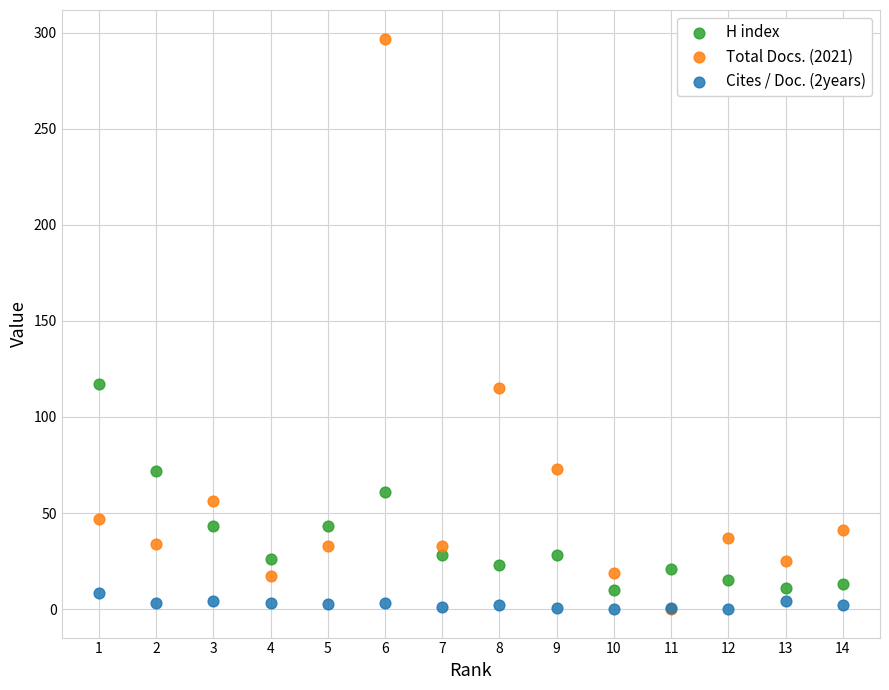

Which series has the largest Y range (max minus min)?

Total Docs. (2021)